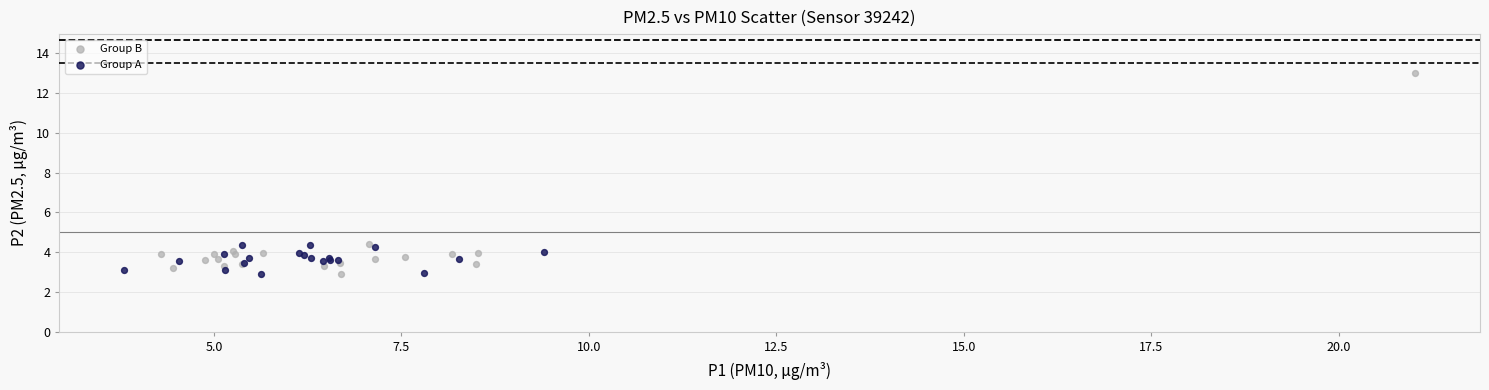

Which series has the largest Y range (max minus min)?

Group B